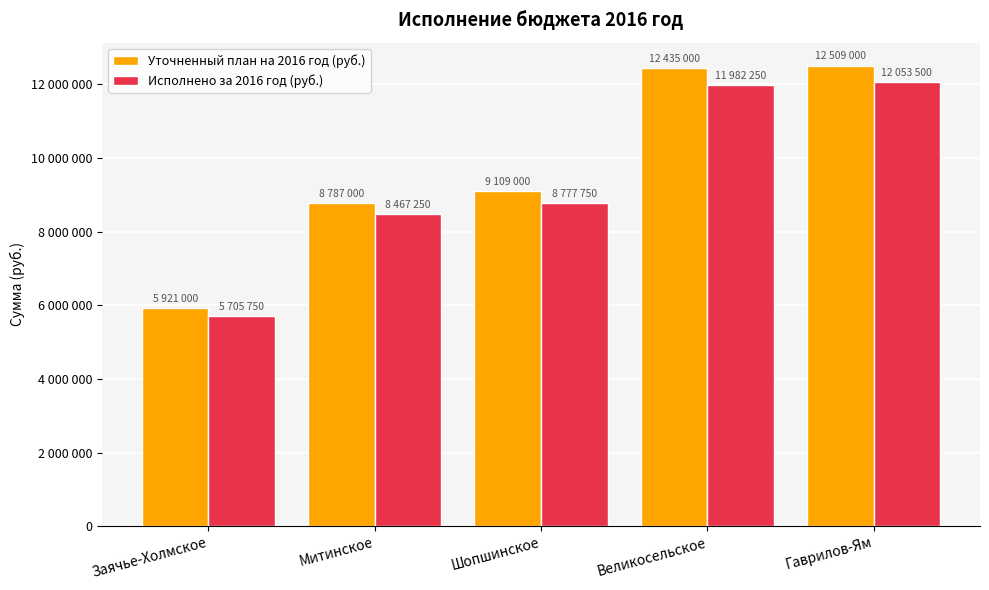

What are all the series names shown in the legend?

Уточненный план на 2016 год (руб.), Исполнено за 2016 год (руб.)